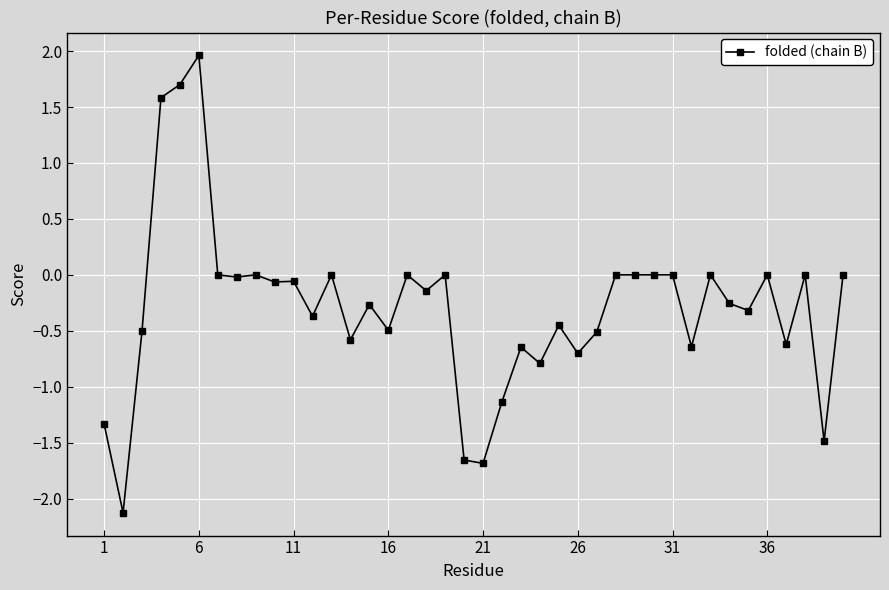

True or false: the data has more than 0 interior local peaks.

True